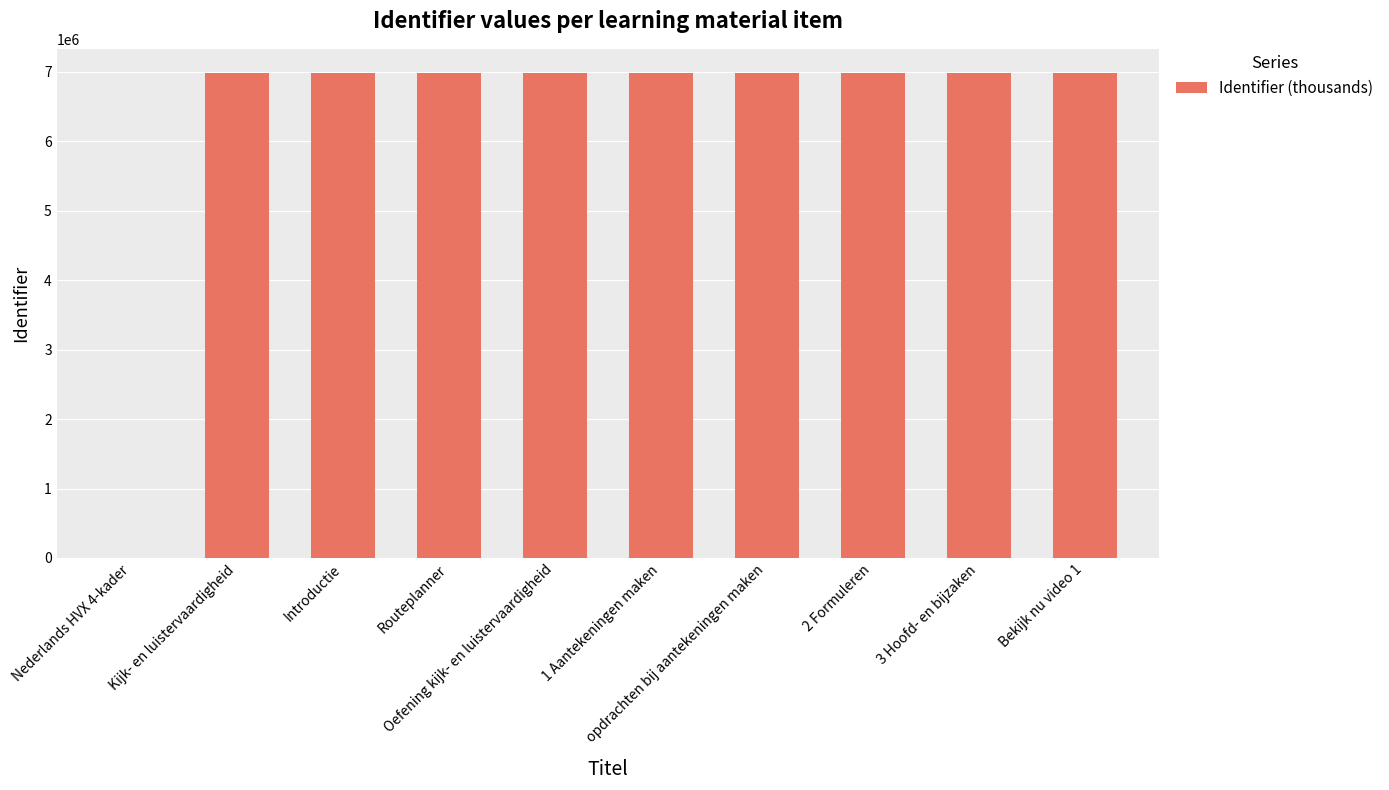

What is the sum of all values?

62801017